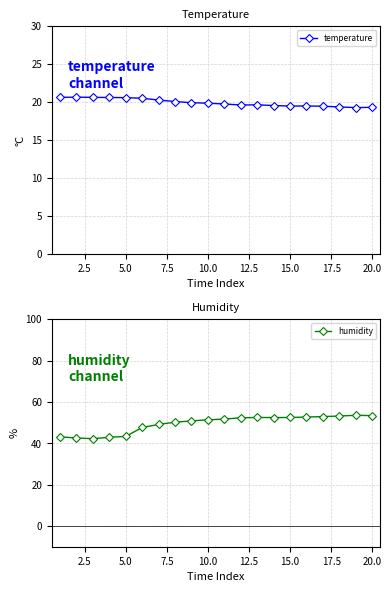

What is the lowest value of the humidity series?

42.2